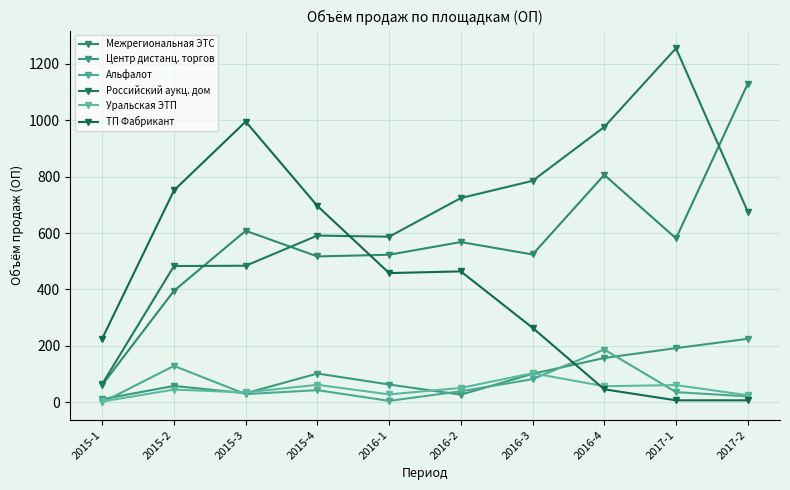

What is the difference between the highest and lowest values at 2015-4?

653